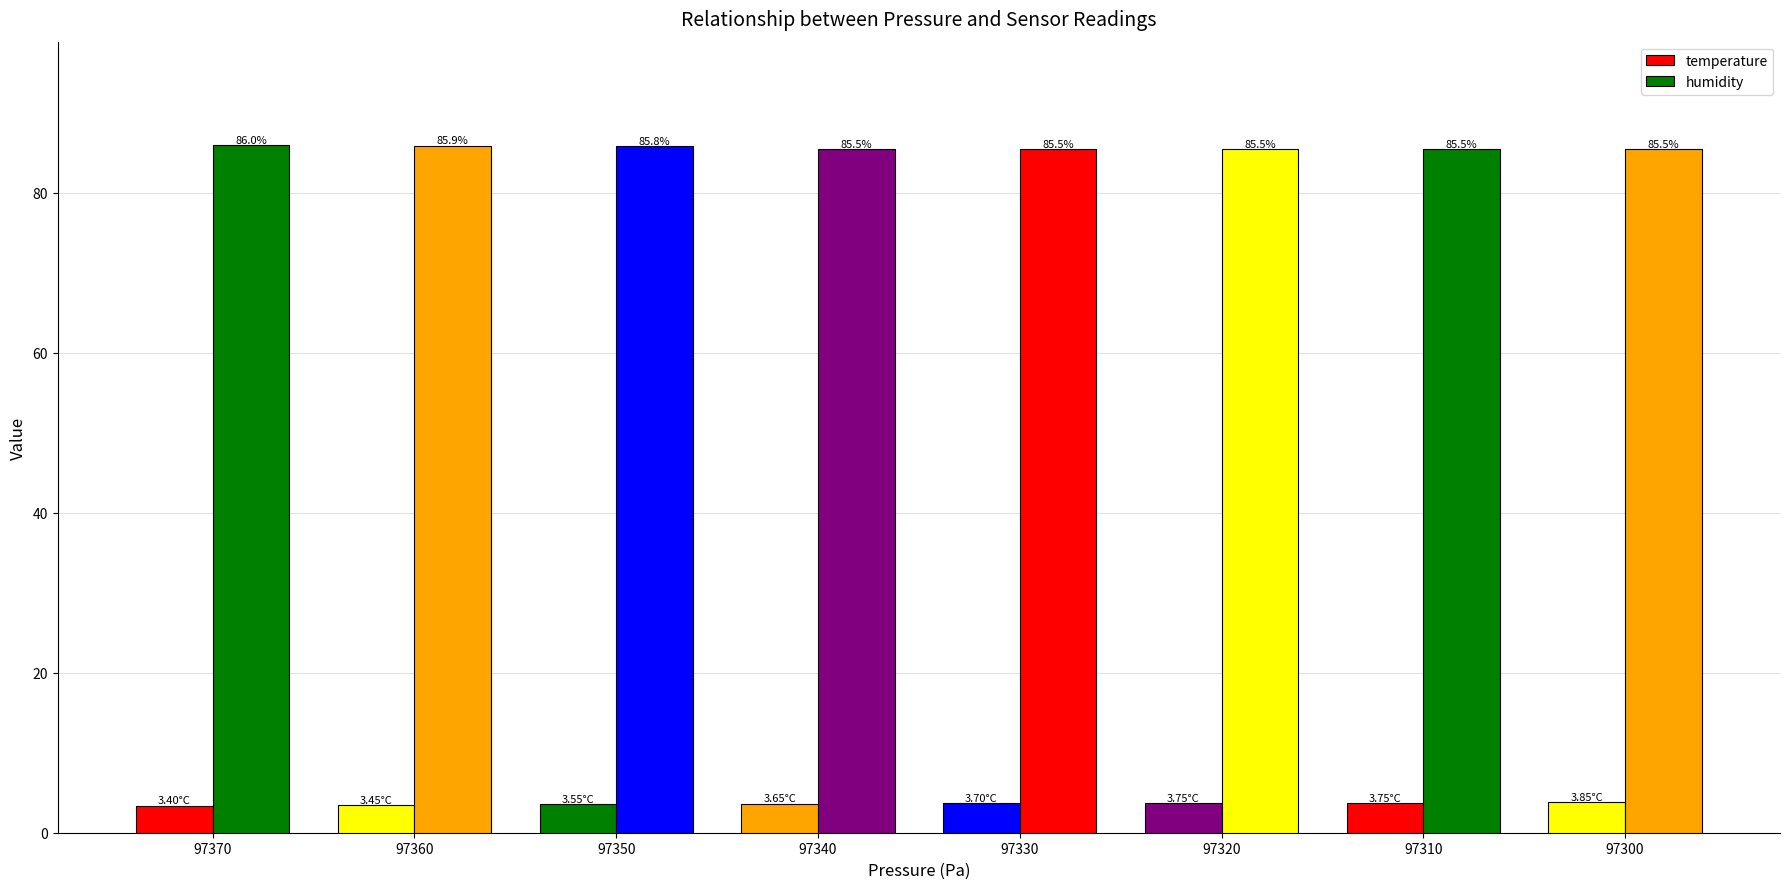

How many groups of bars are there?

8